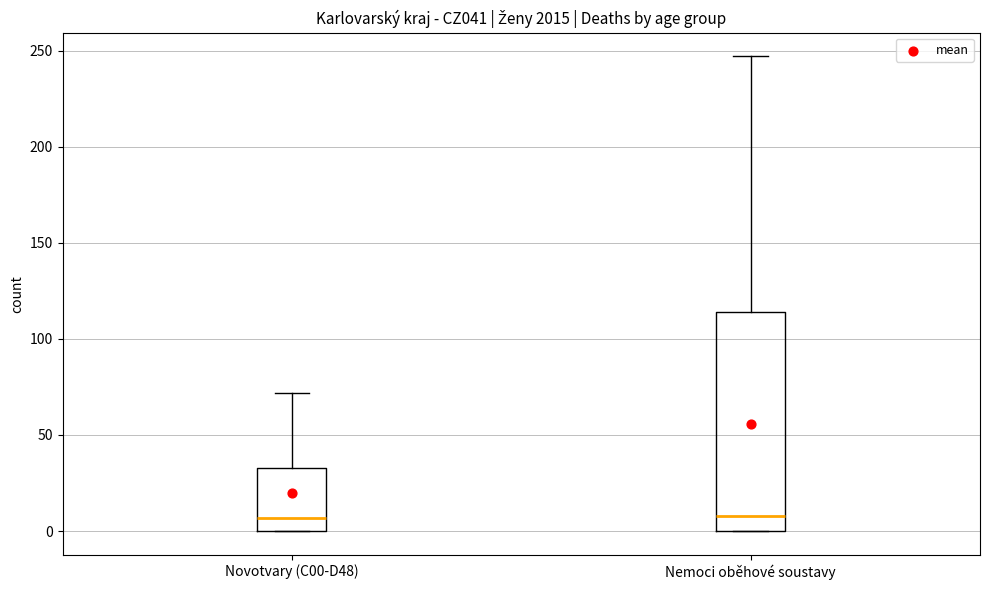

Reading left to right, read every box against the y-axis: the position of its median line, the range the box covers, and the ends of its whiskers. The values are not printed on the chart, so give them approximately, as read against the axis.

Novotvary (C00-D48): median 5, box 0 to 35, whiskers 0 to 70
Nemoci oběhové soustavy: median 10, box 0 to 115, whiskers 0 to 245